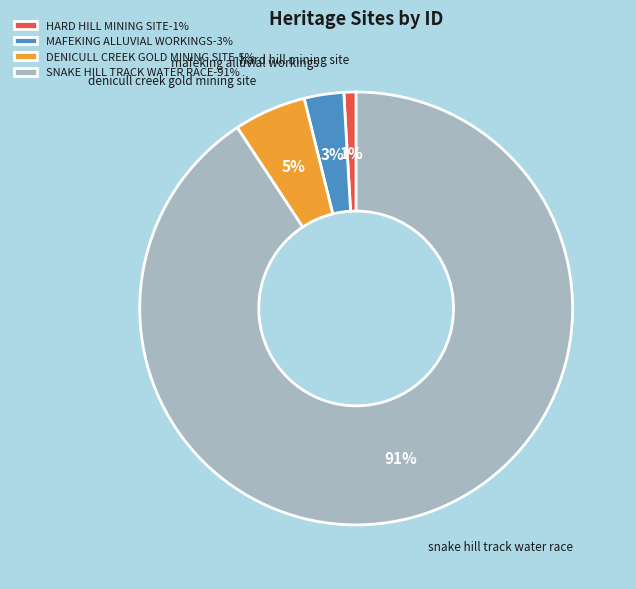

Between MAFEKING ALLUVIAL WORKINGS and SNAKE HILL TRACK WATER RACE, which is larger?

SNAKE HILL TRACK WATER RACE